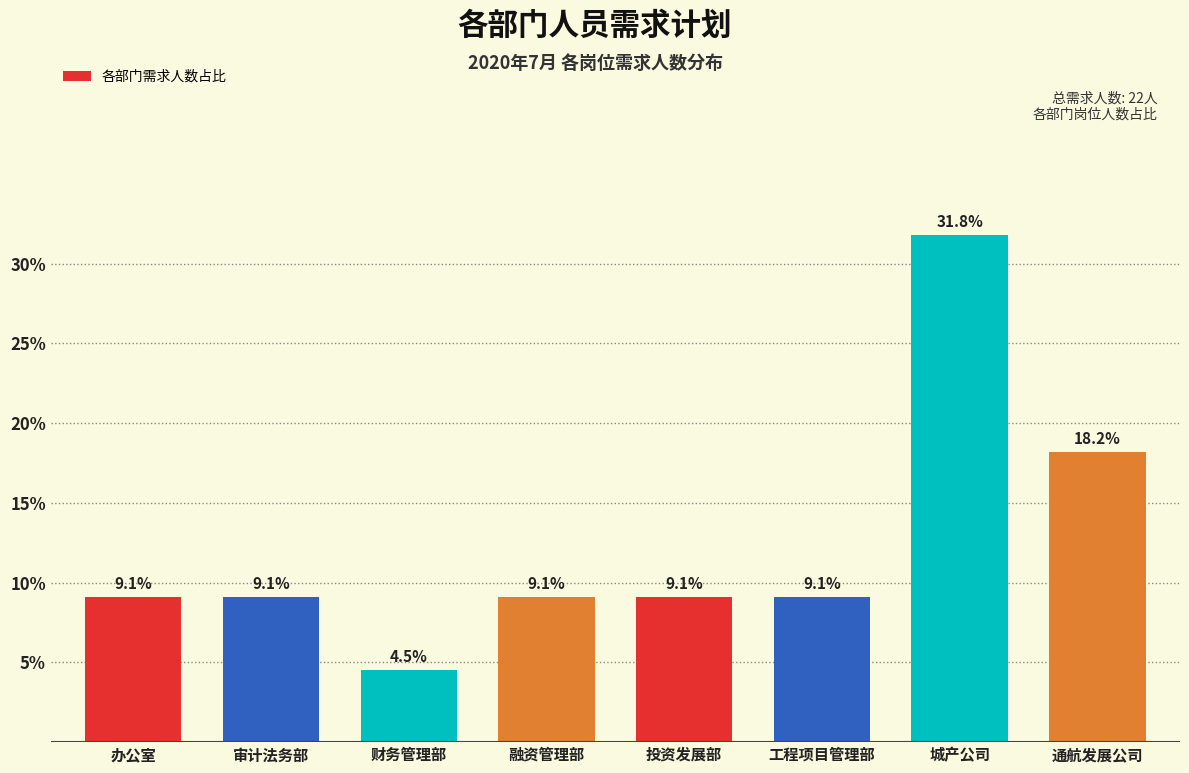

Reading left to right, transcribe all the data shown in this chart.

9.1	9.1	4.5	9.1	9.1	9.1	31.8	18.2